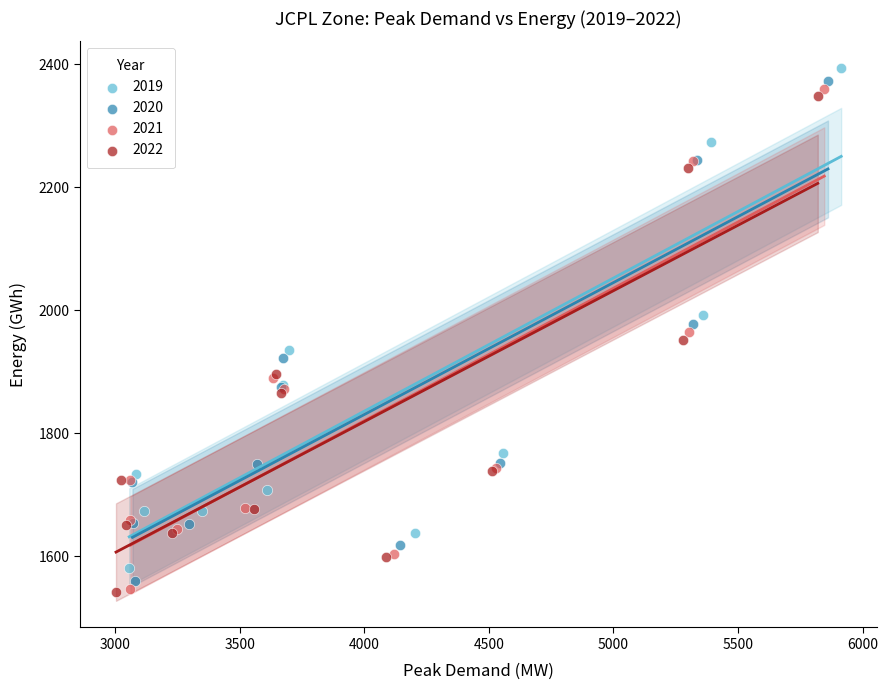

What are all the series names shown in the legend?

2019, 2020, 2021, 2022